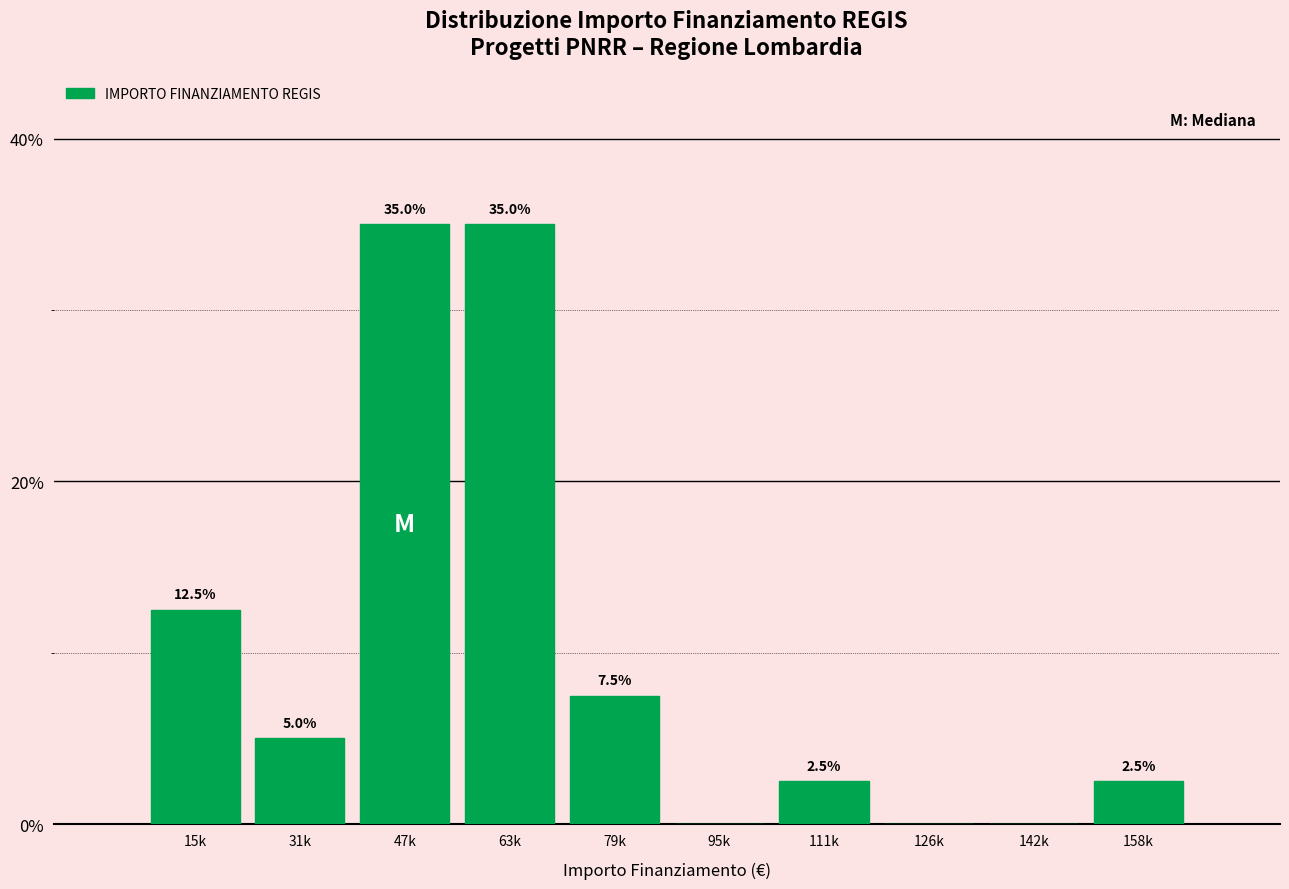

Reading left to right, list all the values displayed in this chart.

15k=12.5	31k=5.0	47k=35.0	63k=35.0	79k=7.5	95k=0.0	111k=2.5	126k=0.0	142k=0.0	158k=2.5